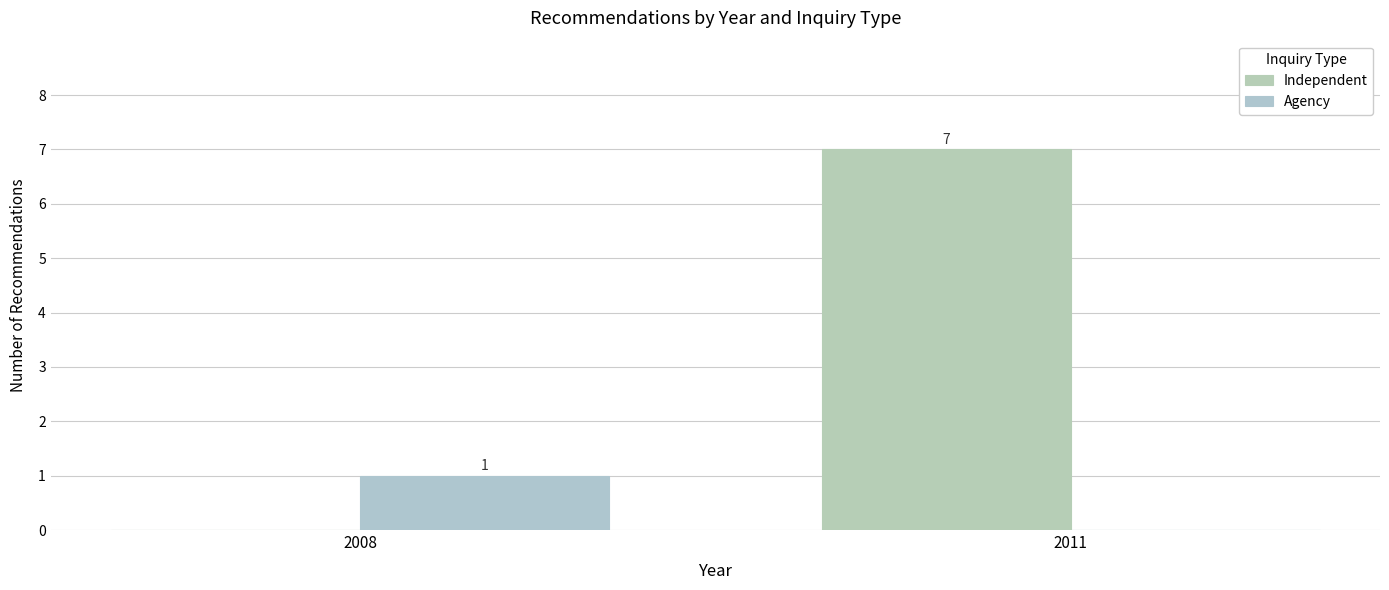

Is it true that Independent equals 0 at 2008?

True